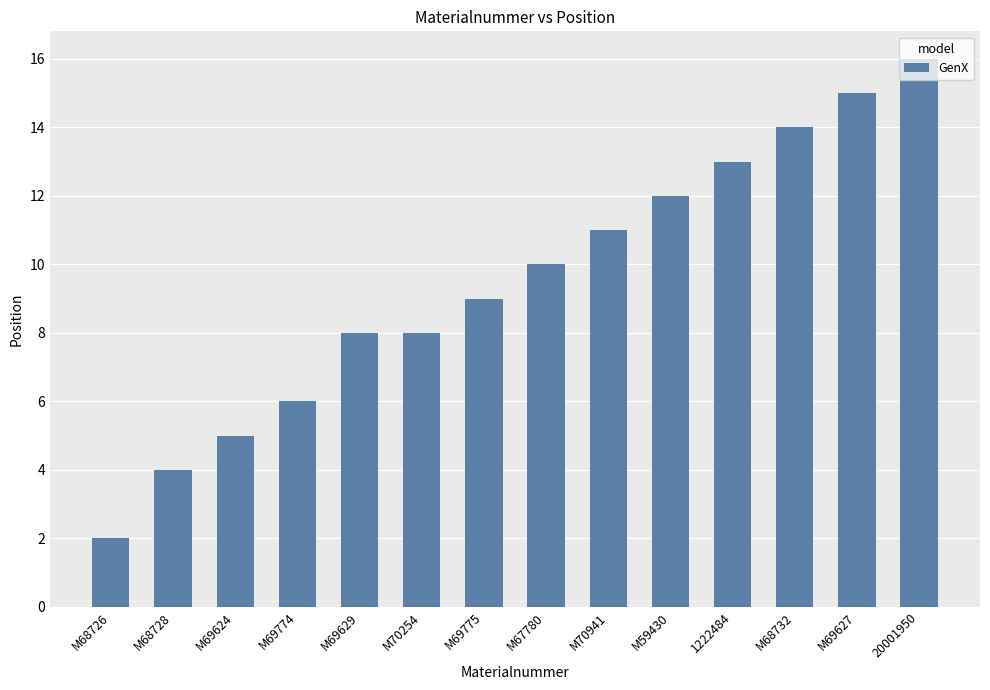

The value at M67780 is 7. True or false?

False